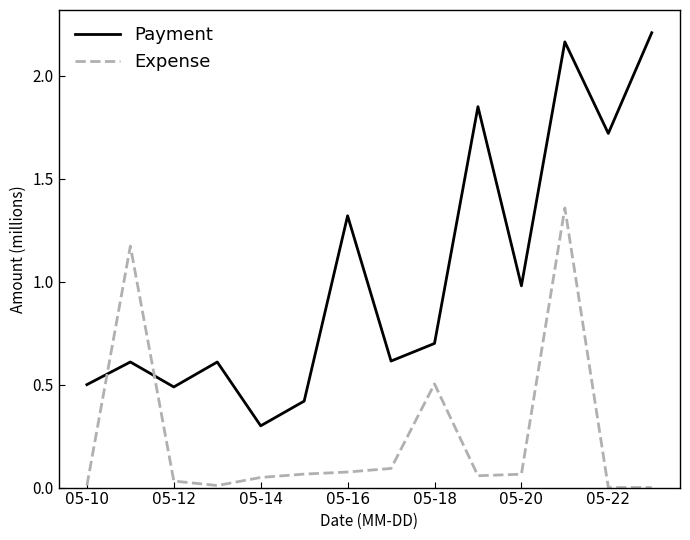

What is the sum of all Expense values?

3.5